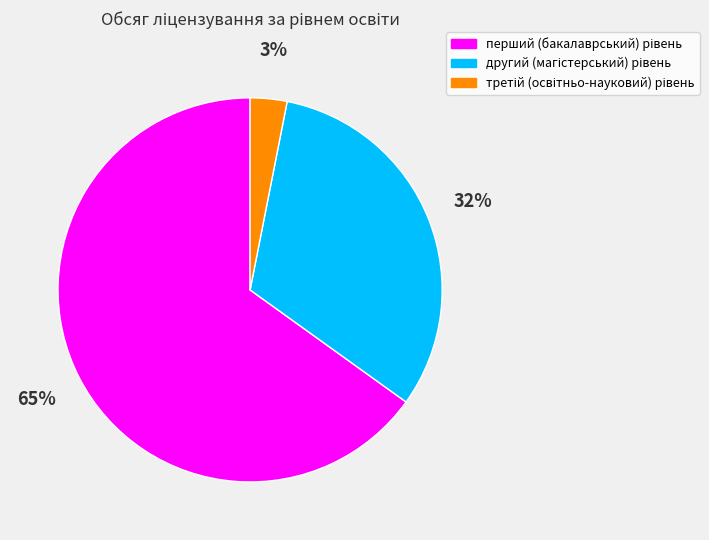

To the nearest percent, what is the average slice percentage?

33%